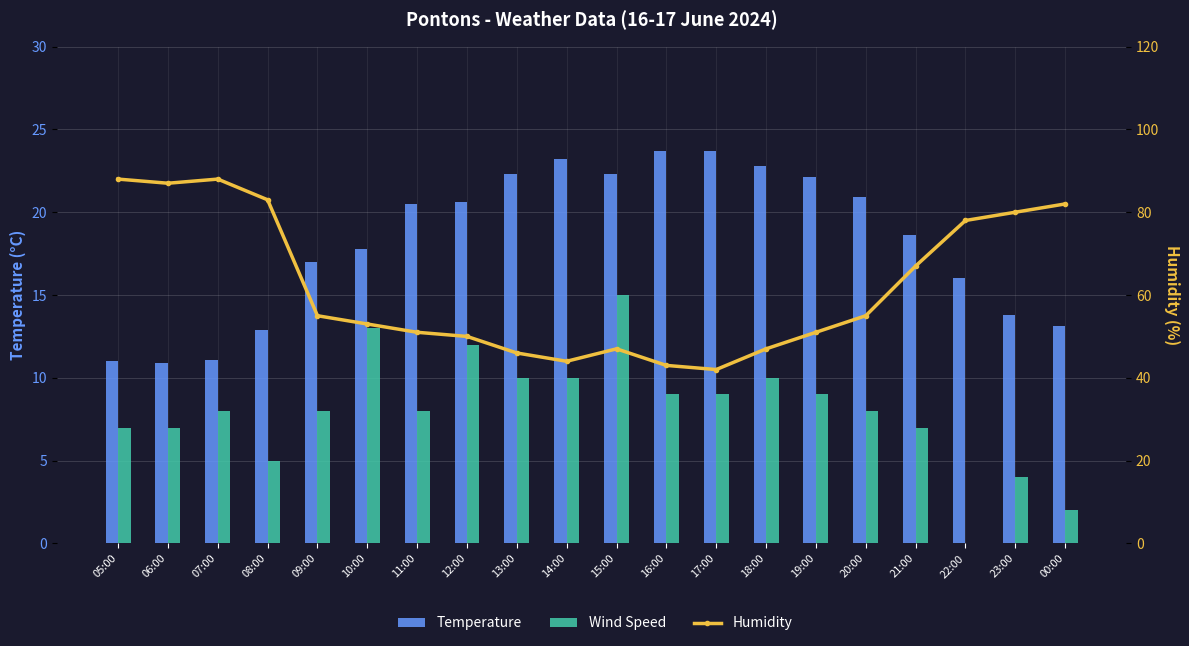

Reading left to right, list all the values displayed in this chart.

Temperature: 11.0	10.9	11.1	12.9	17.0	17.8	20.5	20.6	22.3	23.2	22.3	23.7	23.7	22.8	22.1	20.9	18.6	16.0	13.8	13.1
Wind Speed: 7.0	7.0	8.0	5.0	8.0	13.0	8.0	12.0	10.0	10.0	15.0	9.0	9.0	10.0	9.0	8.0	7.0	0.0	4.0	2.0
Humidity: 88.0	87.0	88.0	83.0	55.0	53.0	51.0	50.0	46.0	44.0	47.0	43.0	42.0	47.0	51.0	55.0	67.0	78.0	80.0	82.0